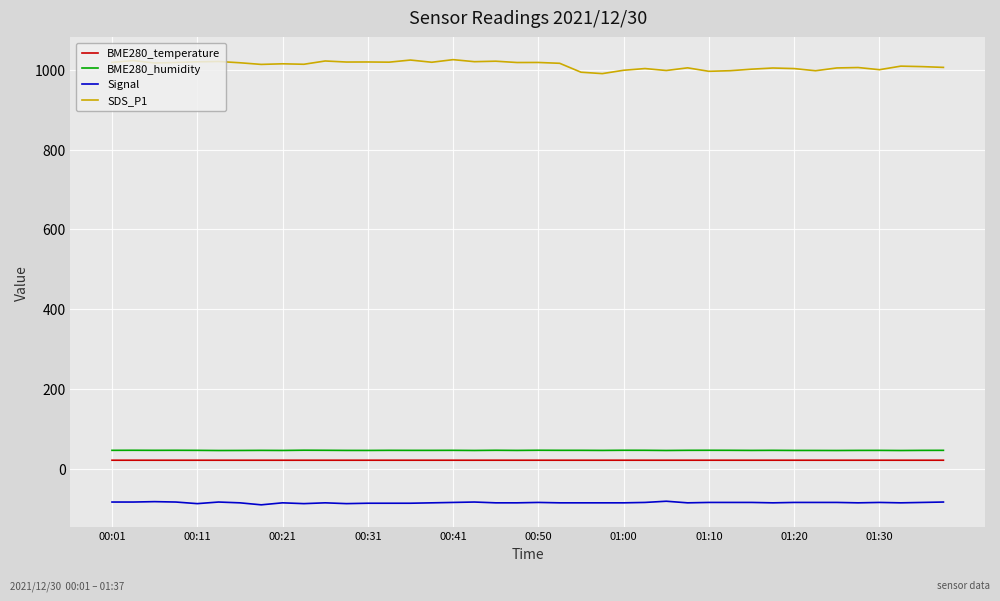

Which series has the largest range (max minus min)?

SDS_P1